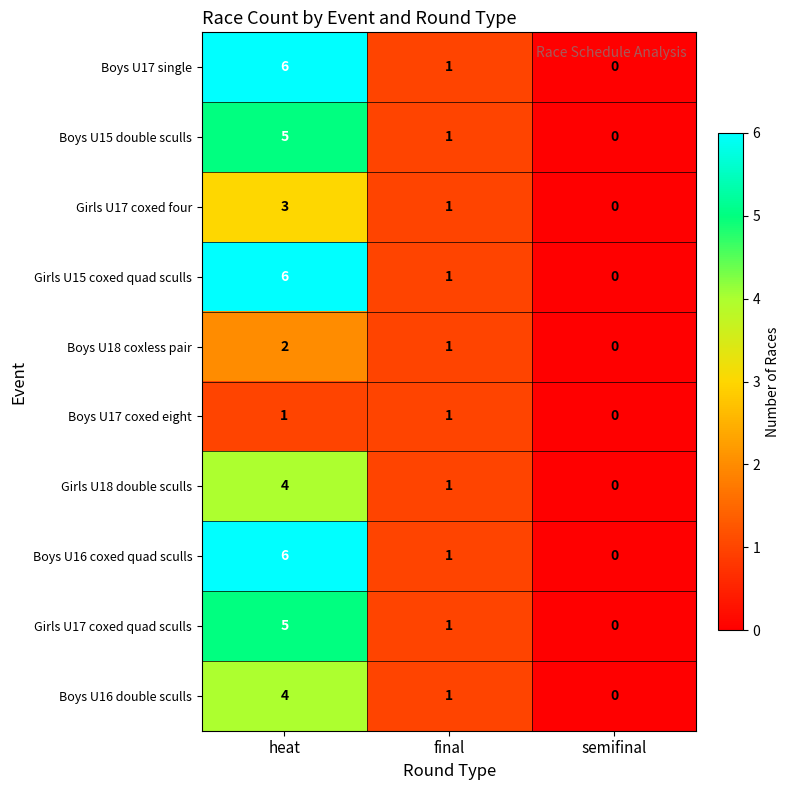

Reading left to right, extract all data points from this chart.

Boys U17 single: heat=6	final=1	semifinal=0
Boys U15 double sculls: heat=5	final=1	semifinal=0
Girls U17 coxed four: heat=3	final=1	semifinal=0
Girls U15 coxed quad sculls: heat=6	final=1	semifinal=0
Boys U18 coxless pair: heat=2	final=1	semifinal=0
Boys U17 coxed eight: heat=1	final=1	semifinal=0
Girls U18 double sculls: heat=4	final=1	semifinal=0
Boys U16 coxed quad sculls: heat=6	final=1	semifinal=0
Girls U17 coxed quad sculls: heat=5	final=1	semifinal=0
Boys U16 double sculls: heat=4	final=1	semifinal=0